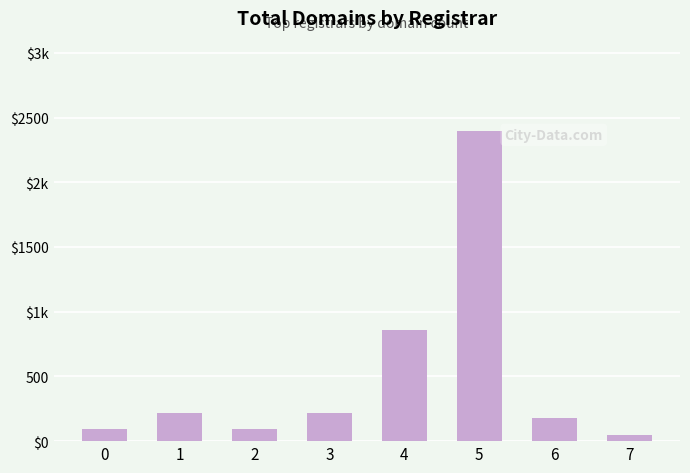

List the labels in order of value, smallest first.

7, 0, 2, 6, 3, 1, 4, 5